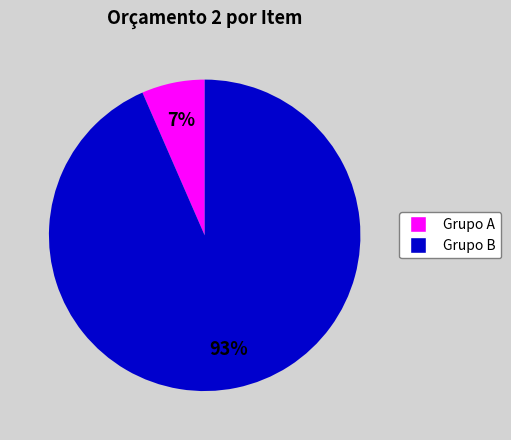

Is there a majority slice in this chart?

Yes